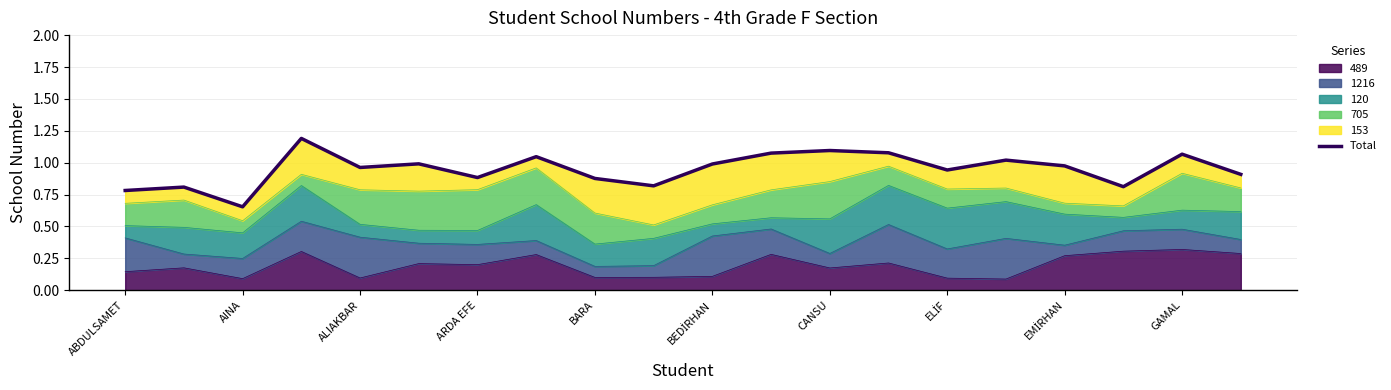

What is the difference between the maximum and minimum values?

0.5